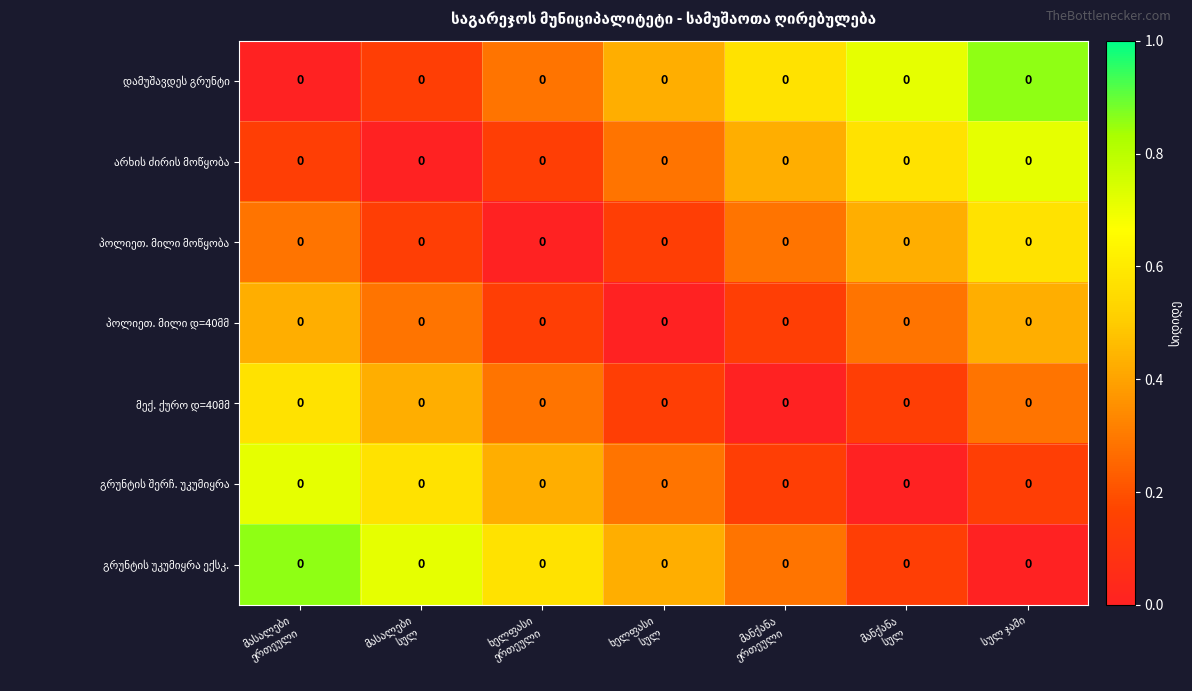

Where is პოლიეთ. მილი მოწყობა nearest to the value 0?

ხელფასი ერთეული